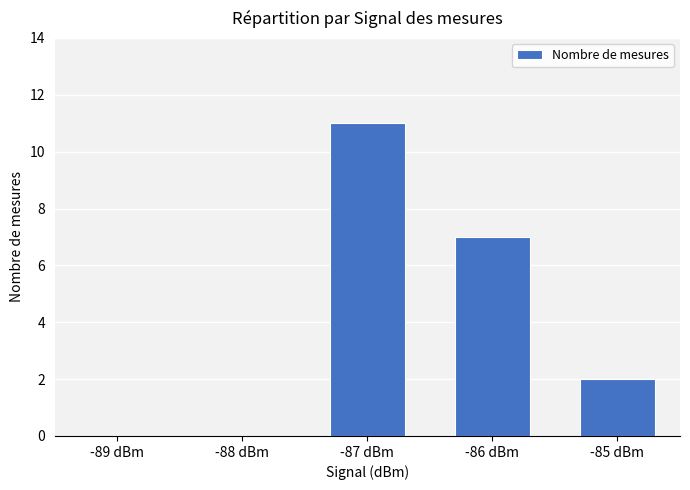

True or false: the data shows 1 at -85 dBm.

False